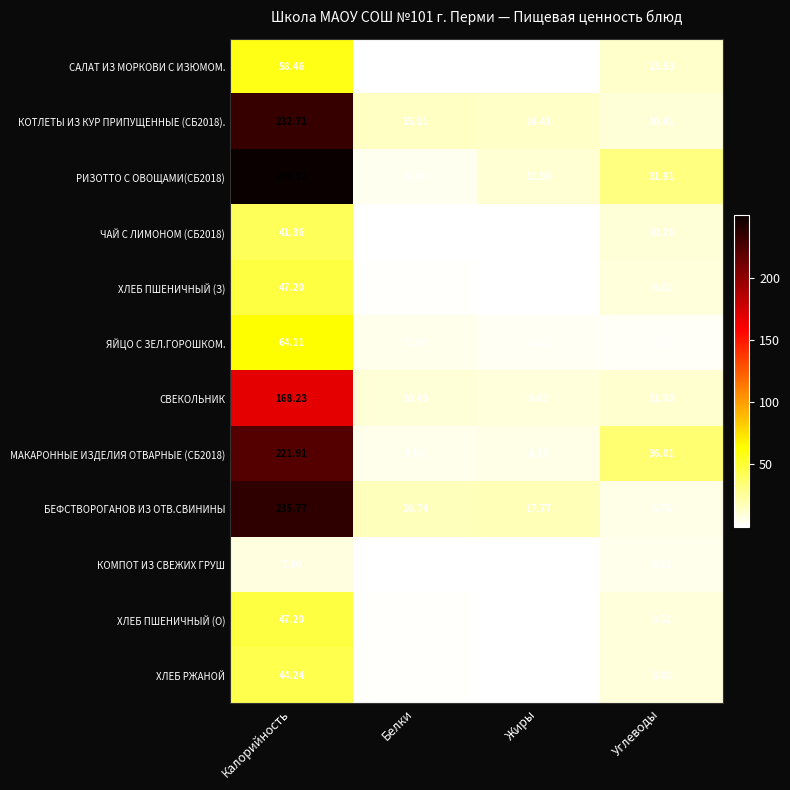

At which label does МАКАРОННЫЕ ИЗДЕЛИЯ ОТВАРНЫЕ (СБ2018) first exceed 36?

Калорийность